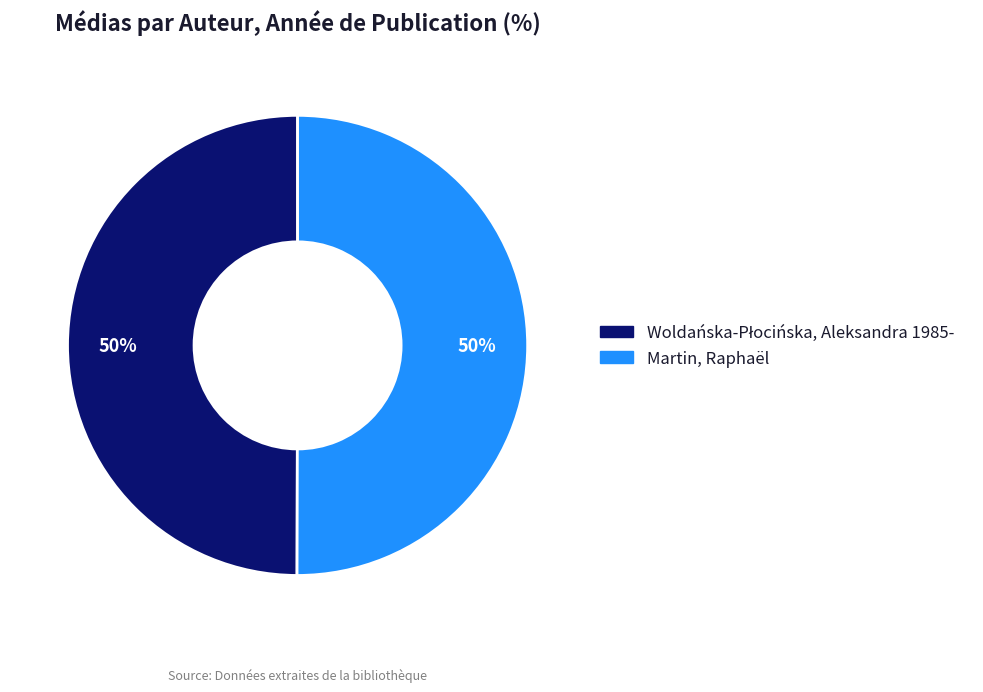

To the nearest percent, what is the average slice percentage?

50%